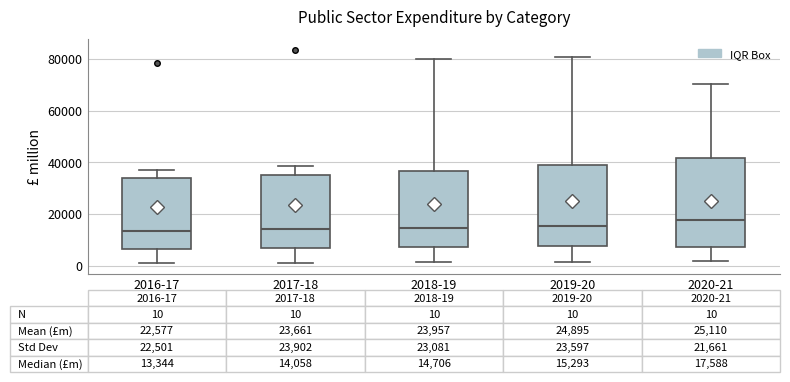

Comparing the boxes themselves (not the whiskers), which one is the tallest?

2020-21